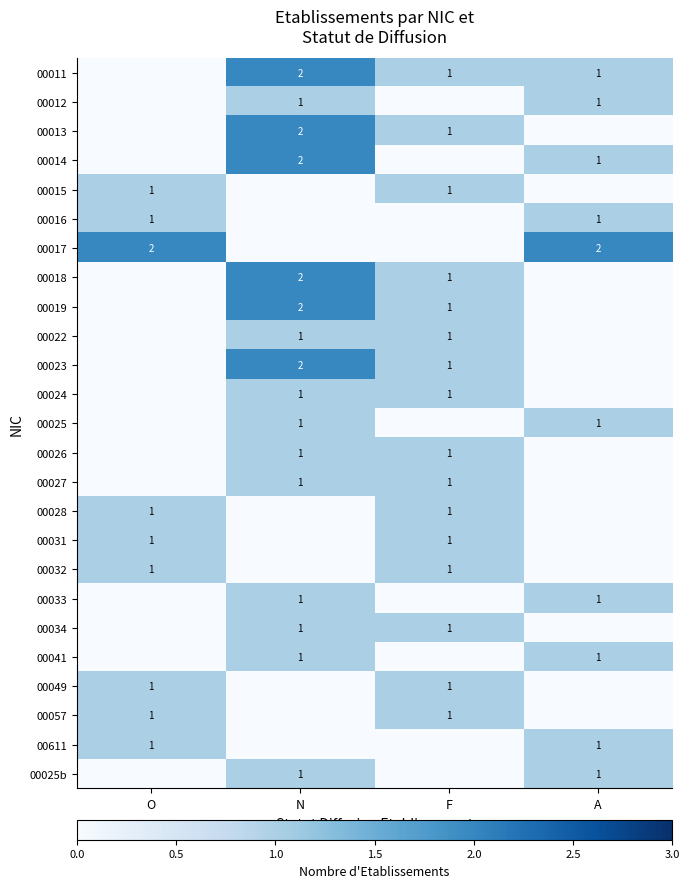

Which has a higher value, F or A?

F